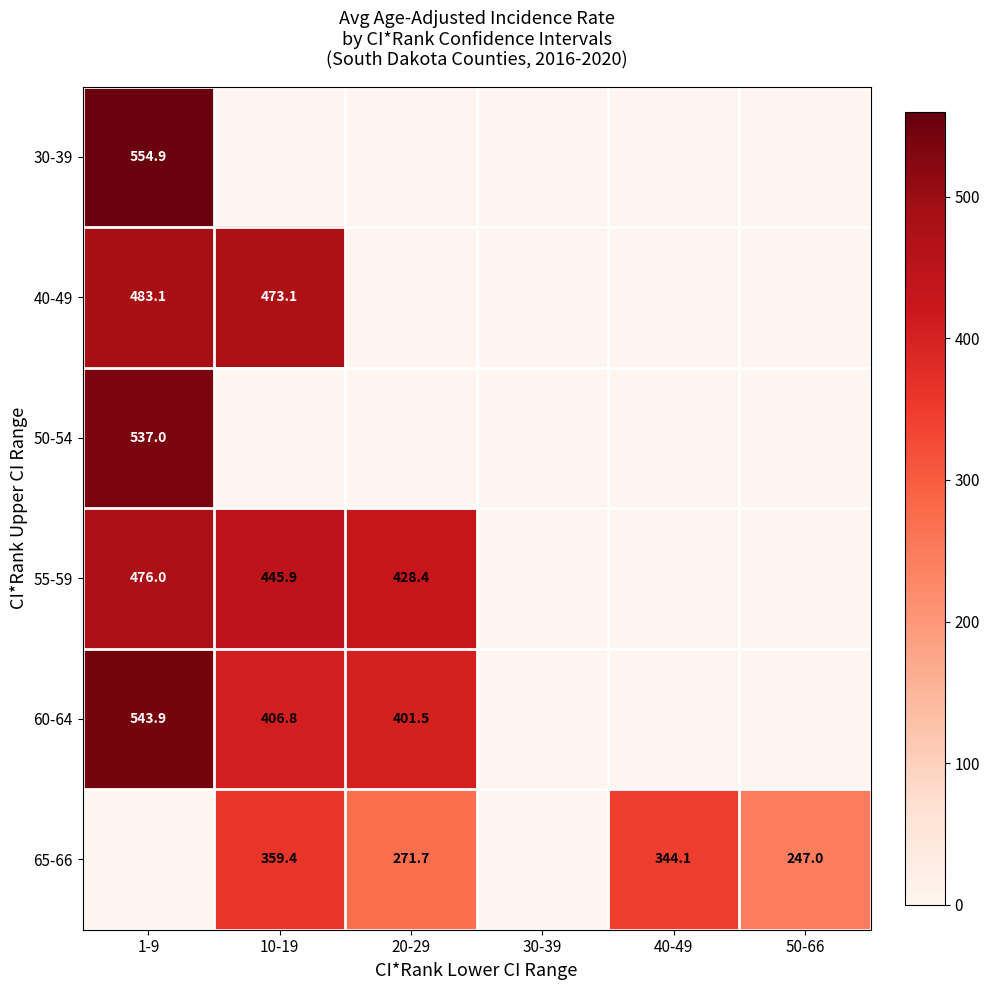

True or false: 40-49 has a value of 473.1 at 10-19.

True